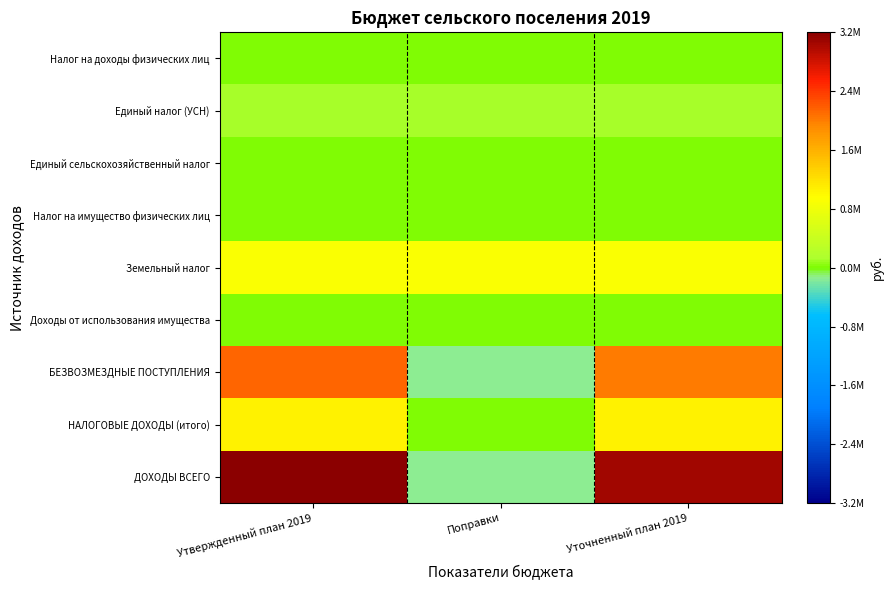

Reading left to right, list all the values displayed in this chart.

Налог на доходы физических лиц: Утвержденный план 2019=7000	Поправки=7000	Уточненный план 2019=7000
Единый налог (УСН): Утвержденный план 2019=115000	Поправки=115000	Уточненный план 2019=115000
Единый сельскохозяйственный налог: Утвержденный план 2019=0	Поправки=0	Уточненный план 2019=0
Налог на имущество физических лиц: Утвержденный план 2019=11000	Поправки=11000	Уточненный план 2019=11000
Земельный налог: Утвержденный план 2019=906500	Поправки=906500	Уточненный план 2019=906500
Доходы от использования имущества: Утвержденный план 2019=0	Поправки=0	Уточненный план 2019=0
БЕЗВОЗМЕЗДНЫЕ ПОСТУПЛЕНИЯ: Утвержденный план 2019=2125629	Поправки=-140214	Уточненный план 2019=1985415
НАЛОГОВЫЕ ДОХОДЫ (итого): Утвержденный план 2019=1039500	Поправки=0	Уточненный план 2019=1039500
ДОХОДЫ ВСЕГО: Утвержденный план 2019=3165129	Поправки=-140214	Уточненный план 2019=3024915